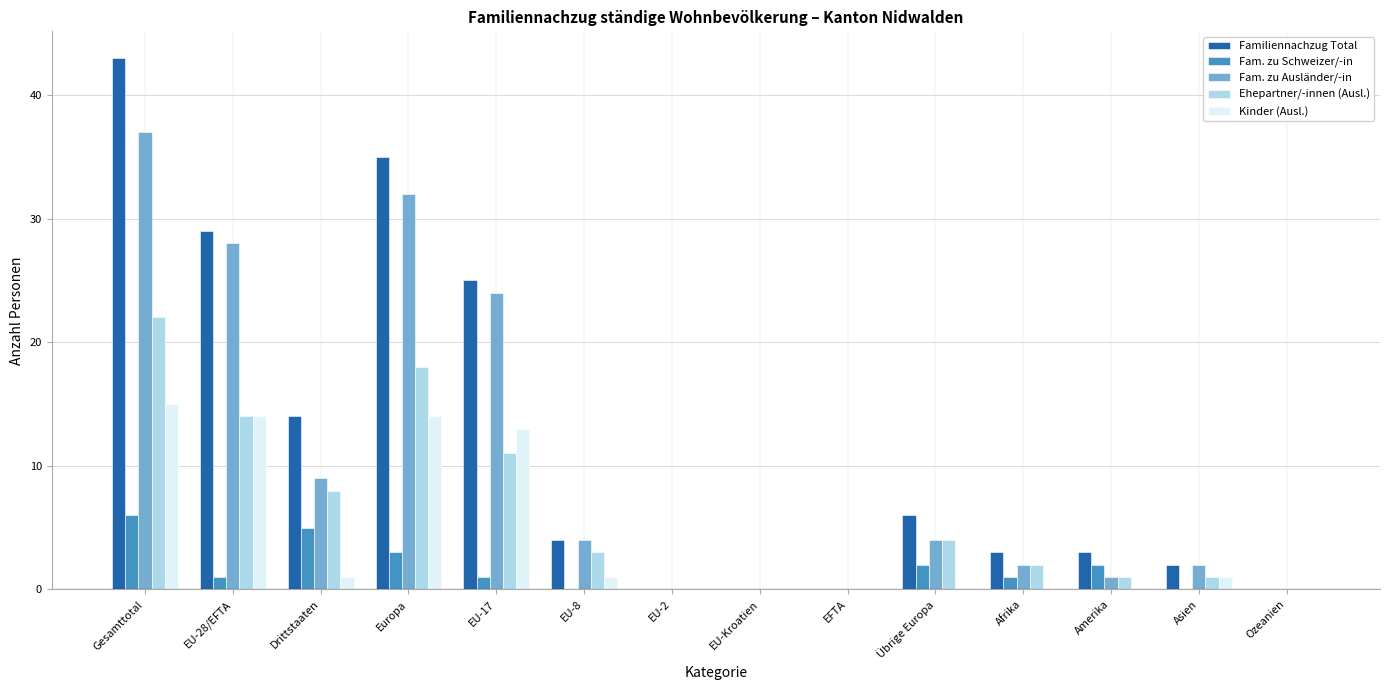

What is the total value across all series at Gesamttotal?

123